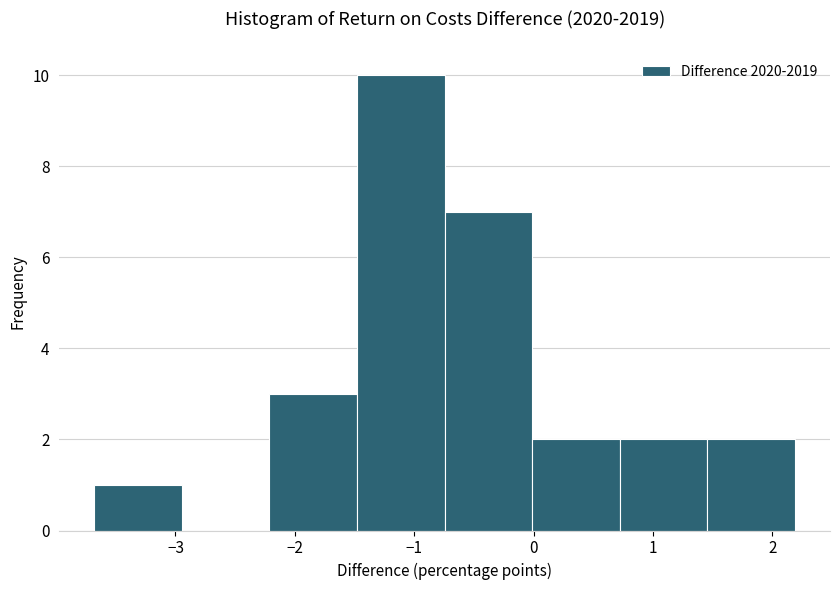

How tall is the bar that spans -0.7 to 0.0 on the x-axis? Neither the bar edges nor the heights are printed on the chart, so give them approximately, as read against the axes.

7